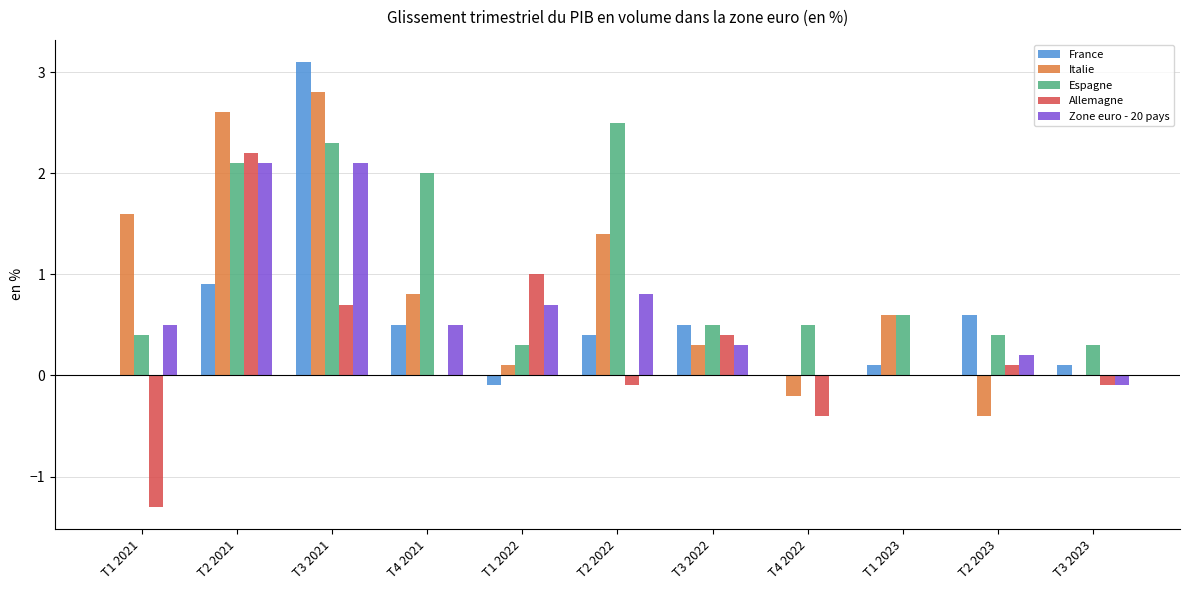

What value does the Espagne series have at T2 2021?

2.1